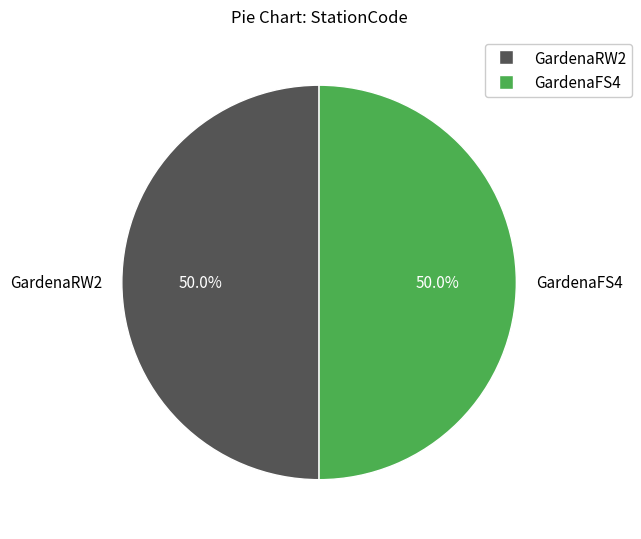

Count the number of slices in the pie.

2